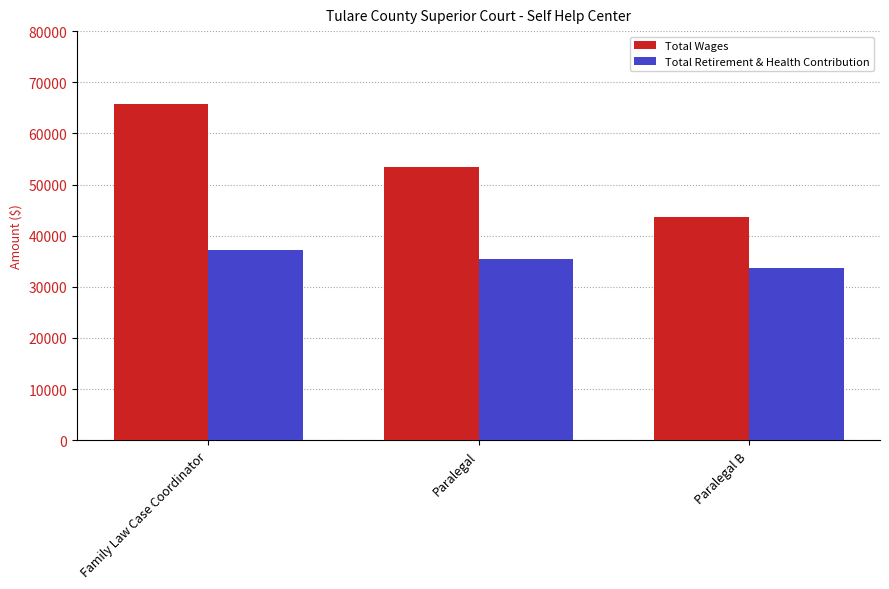

How many bars are there in total?

6